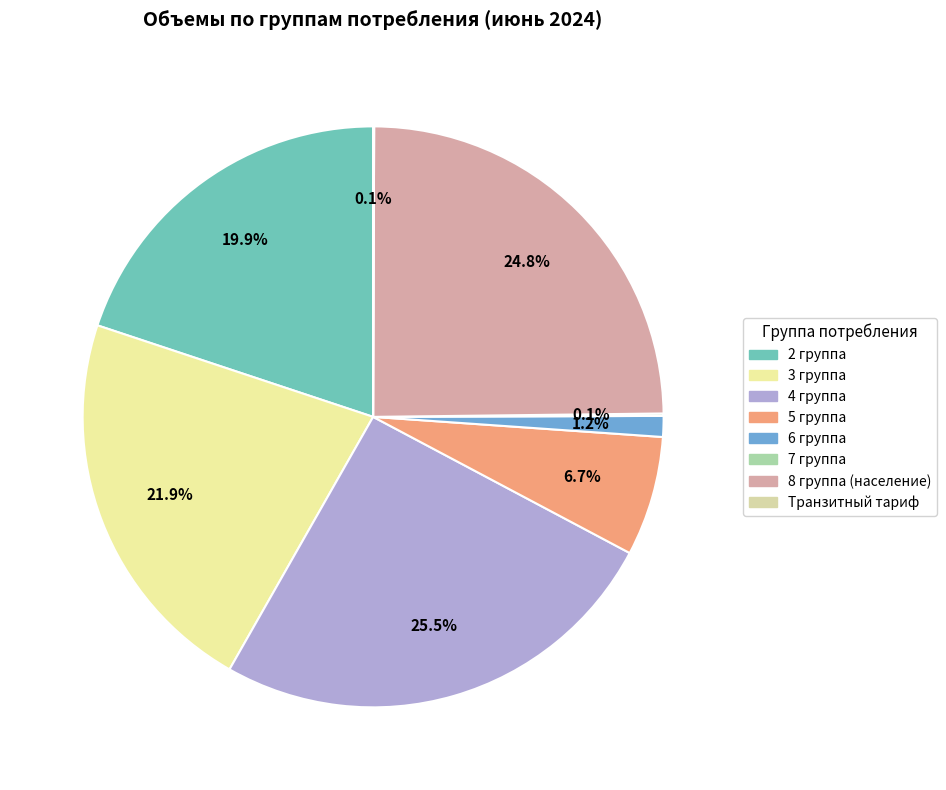

What is the largest slice in the pie chart?

4 группа